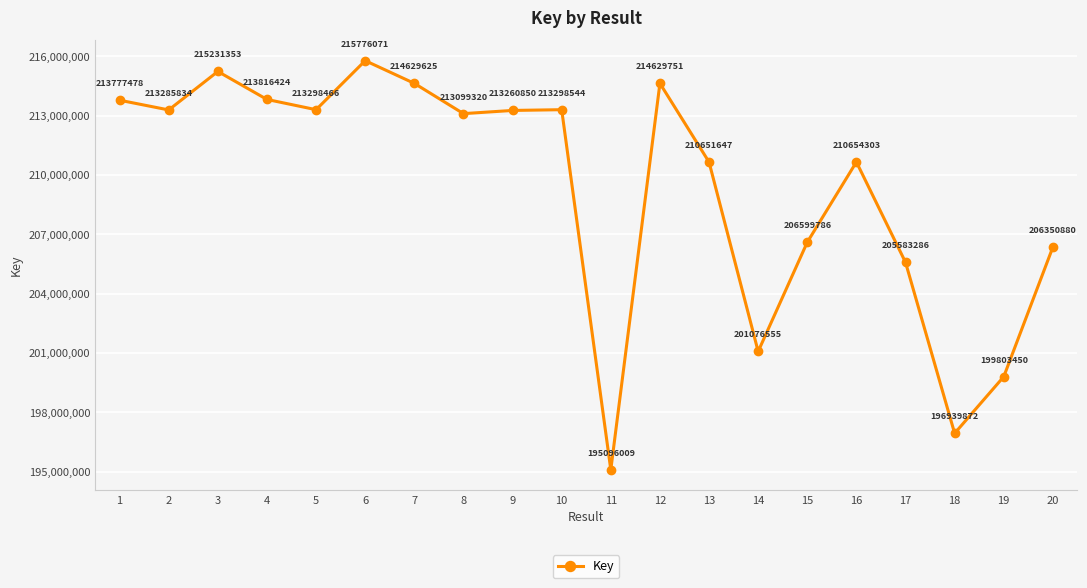

How many points are higher than both their immediate neighbors (excluding endpoints)?

5